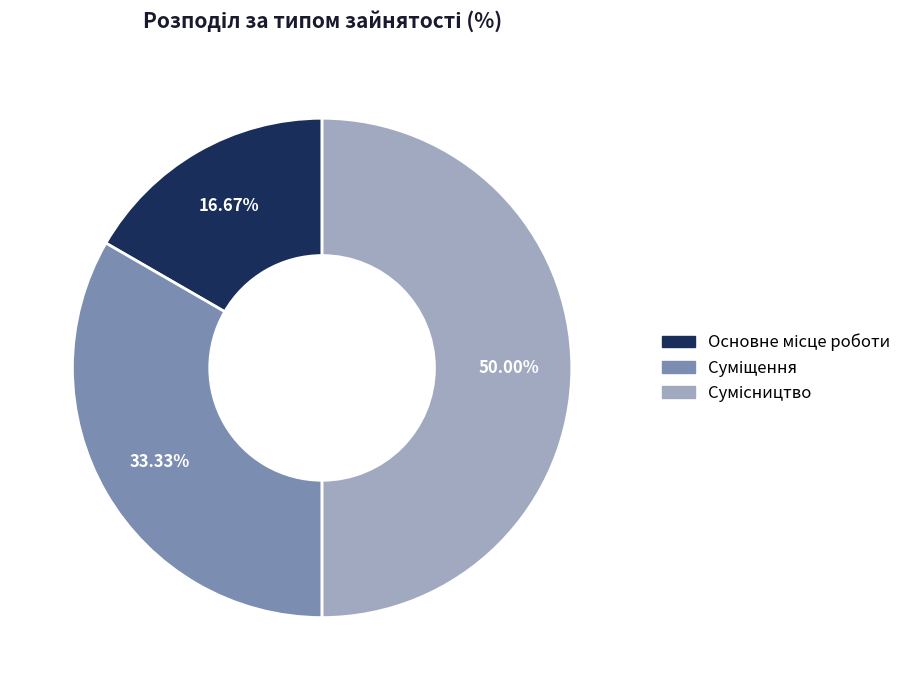

Rank the categories by value from lowest to highest.

Основне місце роботи, Суміщення, Сумісництво